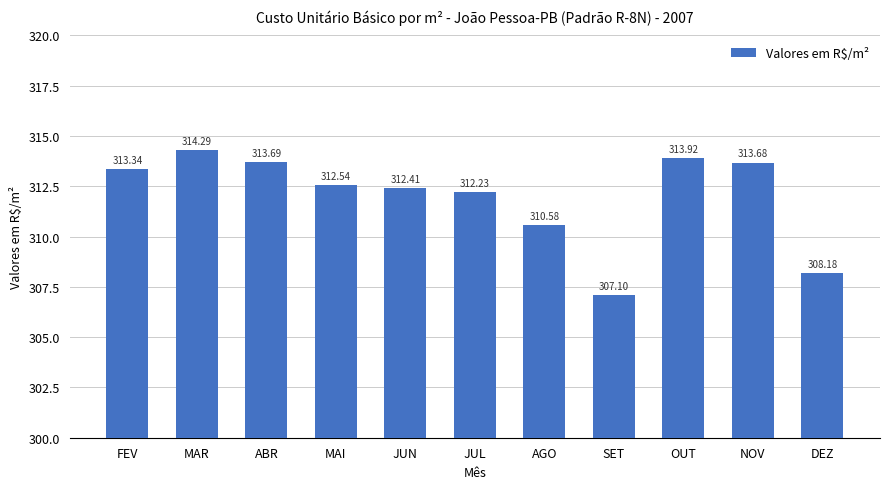

Approximately how many times larger is the value at MAI compared to JUN?

1.0